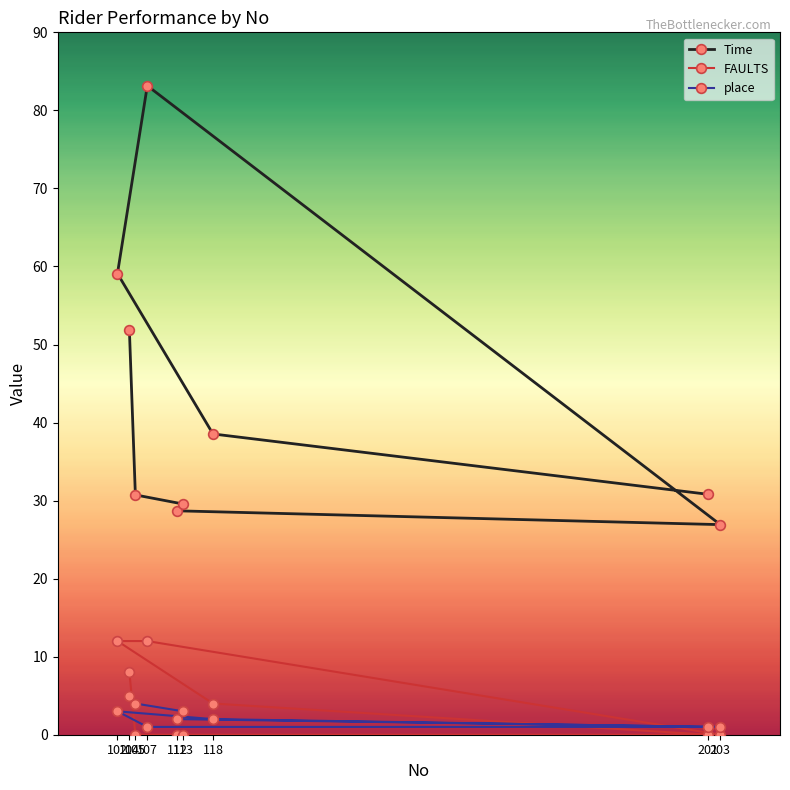

What is the approximate value of FAULTS at 107?

12.0